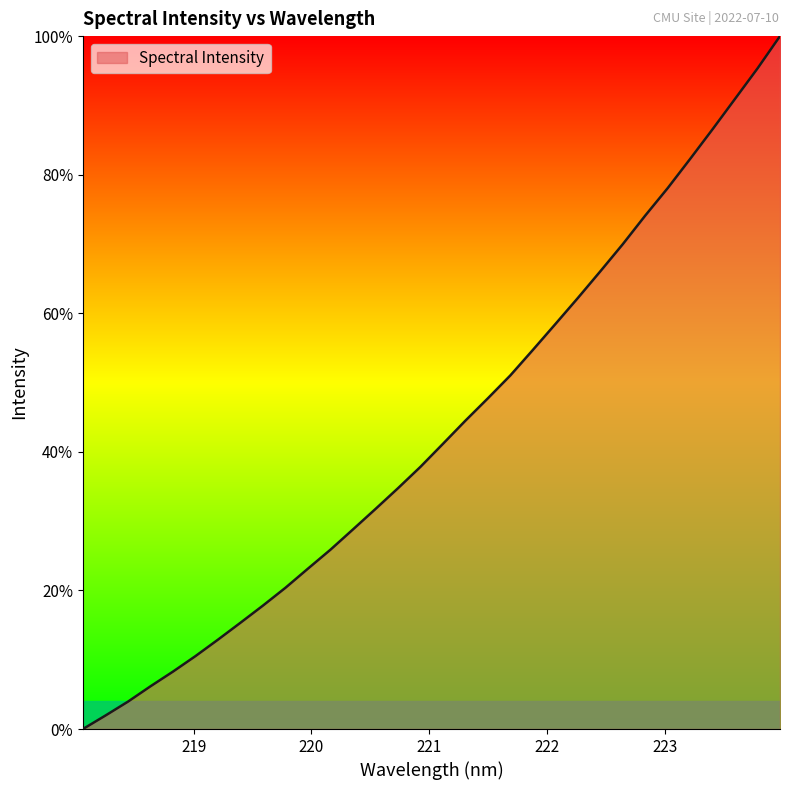

How many values exceed 41?

16